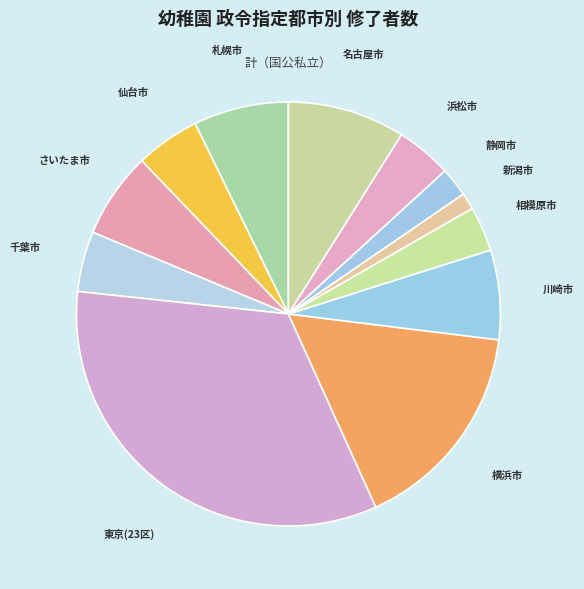

How many slices are in this pie chart?

12